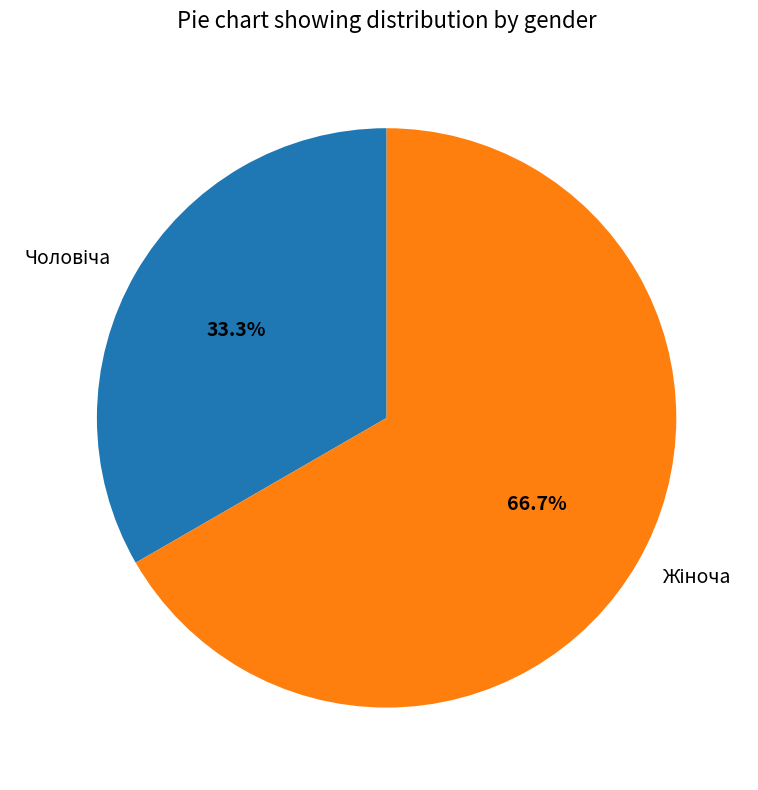

Does any single category account for the majority?

Yes